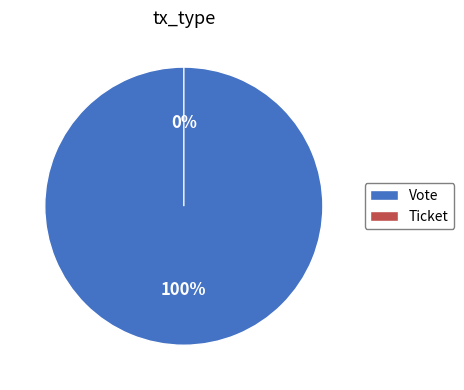

Count the number of slices in the pie.

2